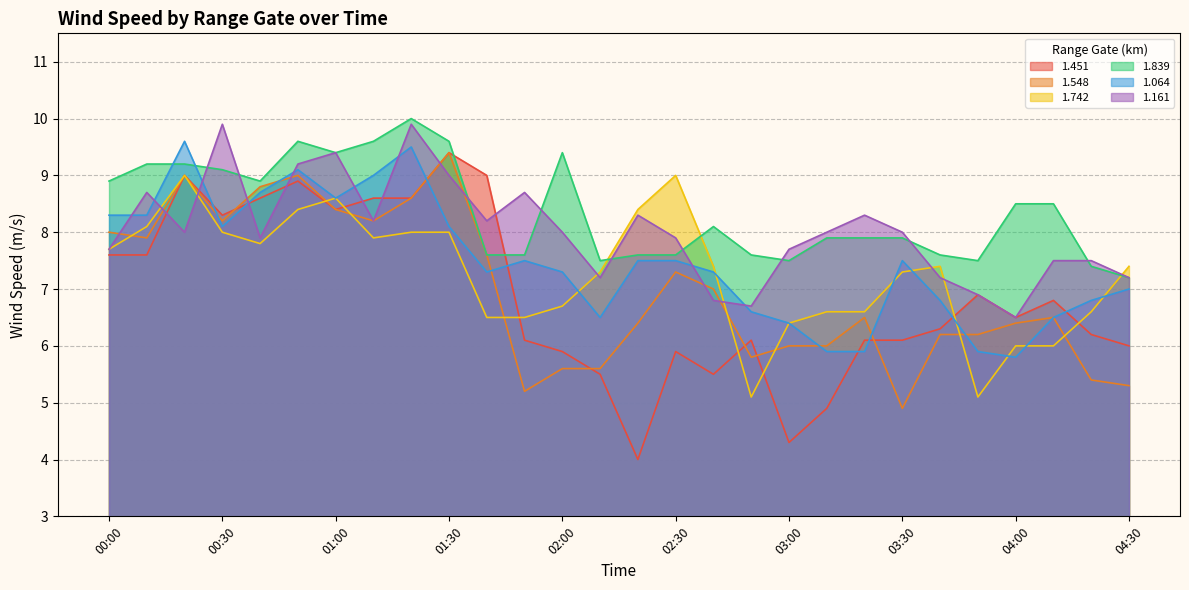

How many times do 1.161 and 1.839 cross each other?

9